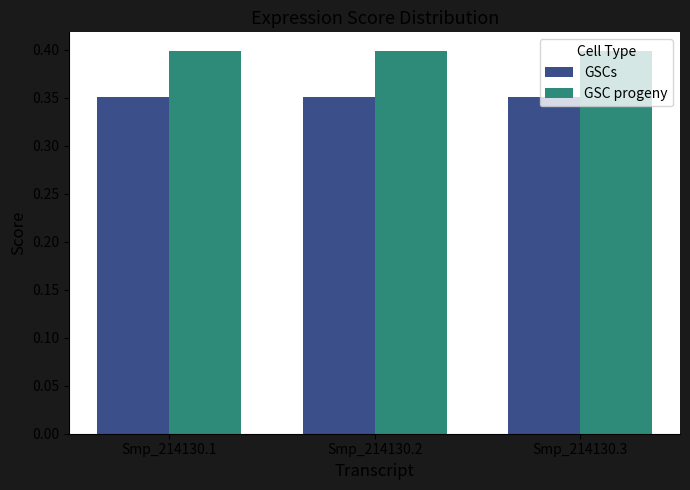

The value of GSC progeny at Smp_214130.2 is 0.4. True or false?

True